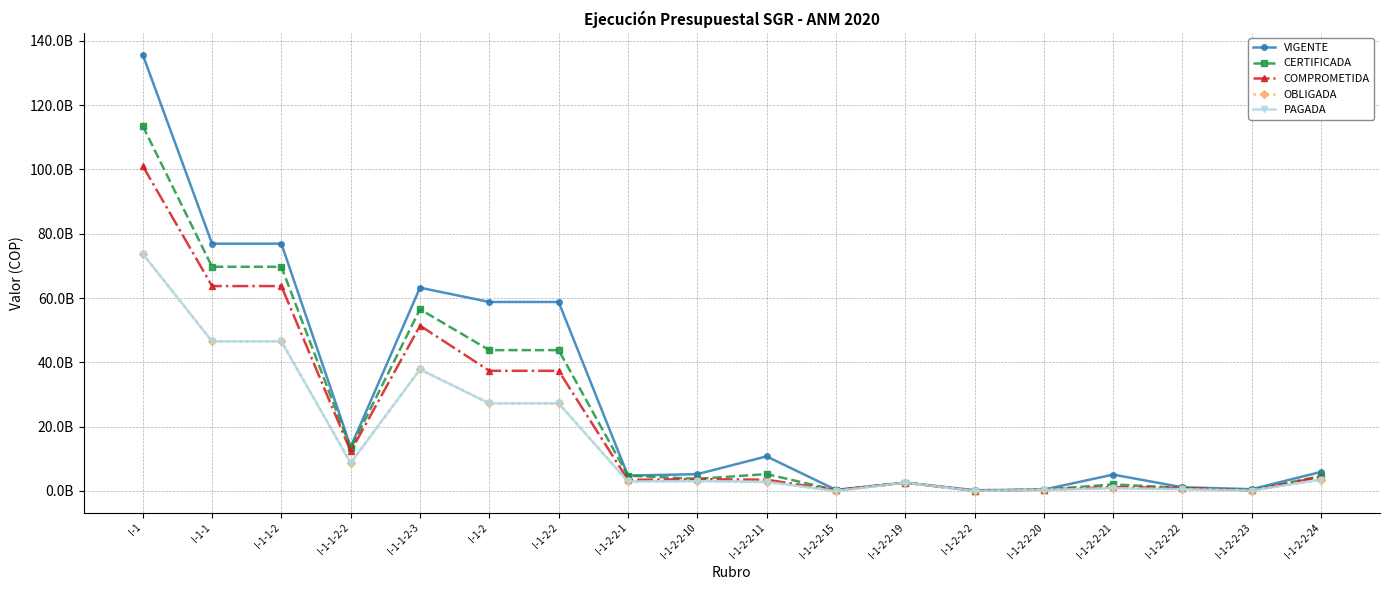

At which label does PAGADA first exceed 3070596867?

I-1